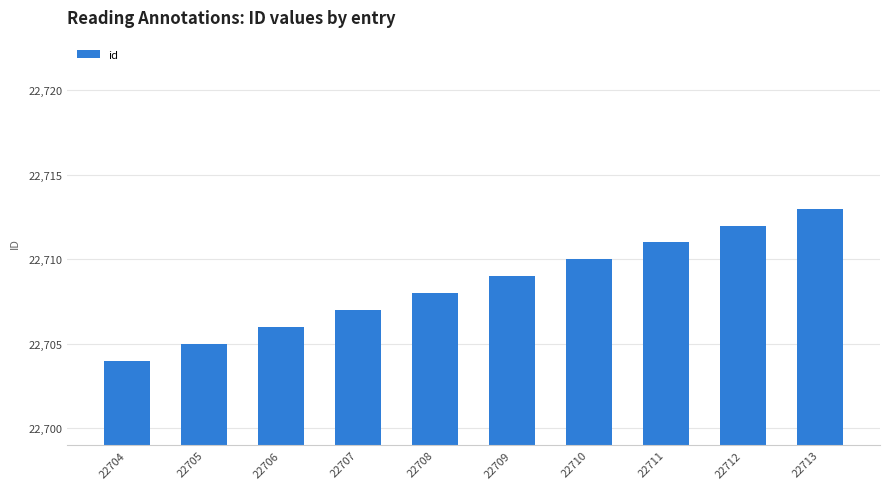

True or false: the data shows 22707 at 22707.

True